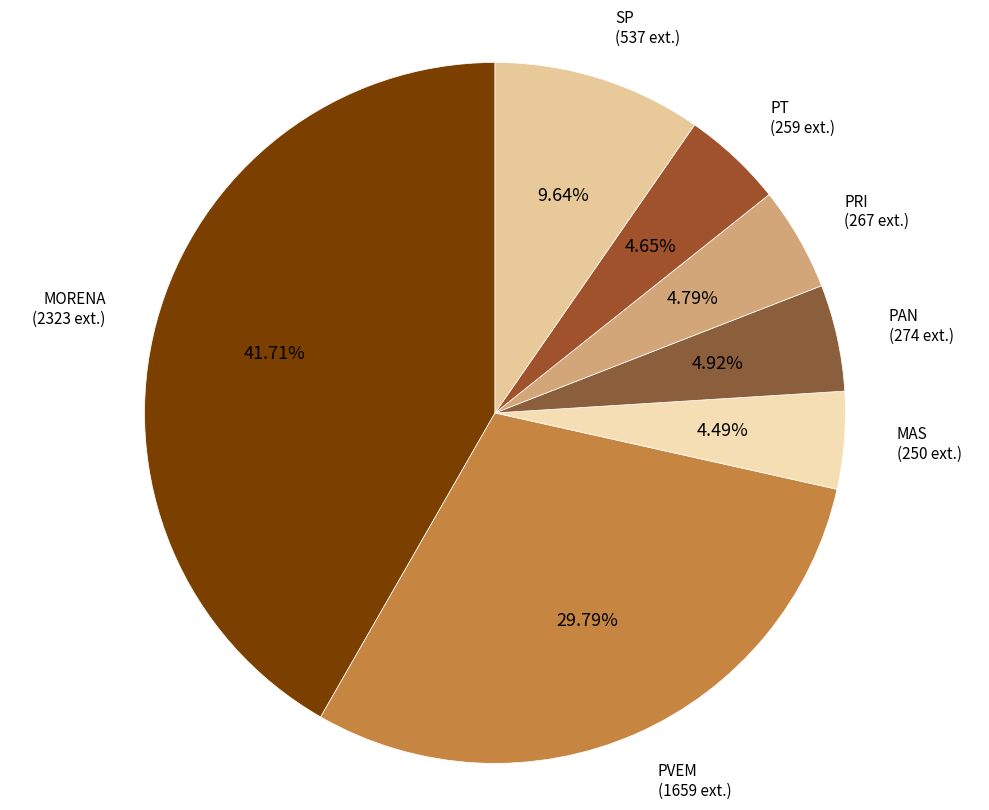

True or false: PVEM accounts for 30% of the total.

True